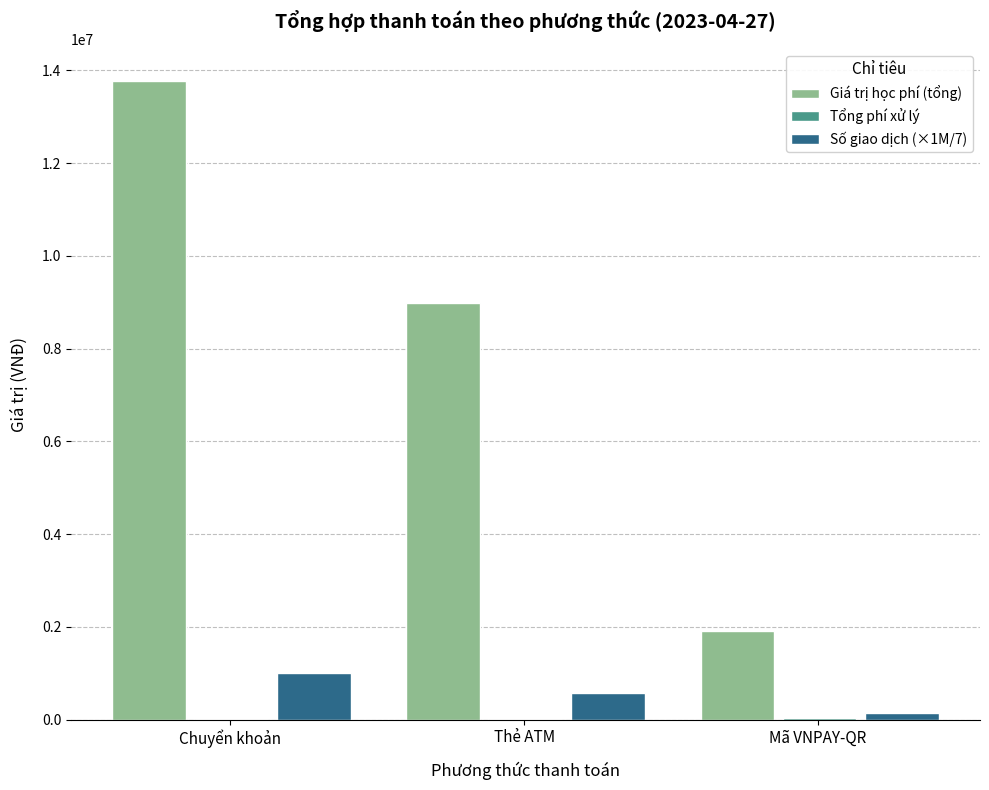

Does the chart contain stacked bars?

No